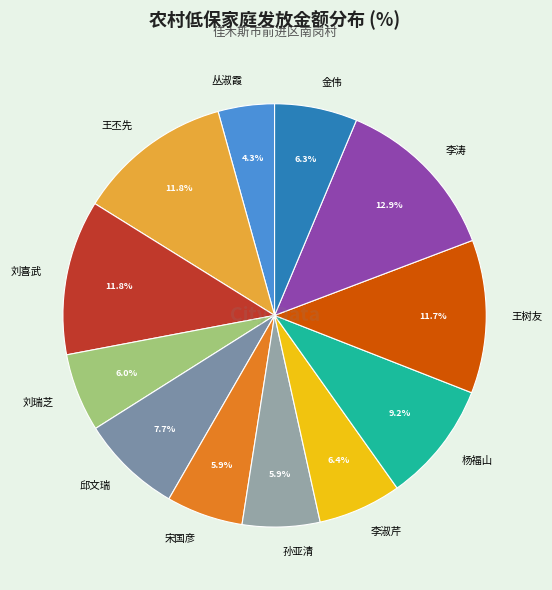

To the nearest percent, what is the difference between the 王树友 and 李淑芹 slice percentages?

5%